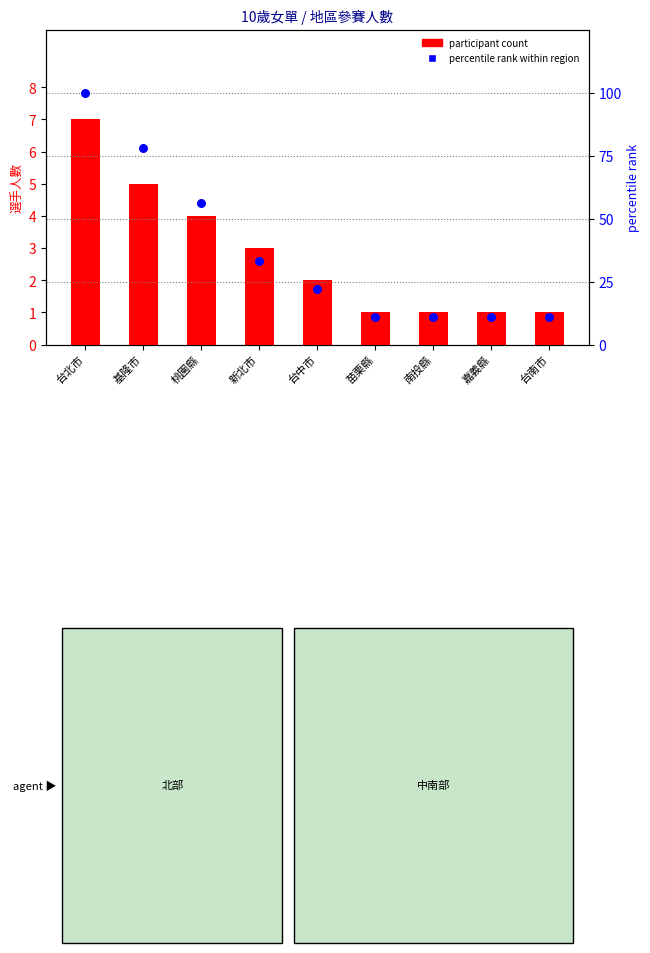

Which series has the largest Y range (max minus min)?

percentile rank within region